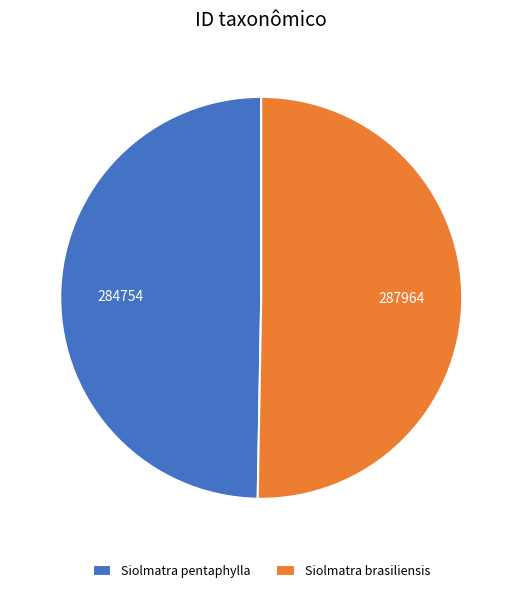

Does Siolmatra pentaphylla represent more than half of the total?

No